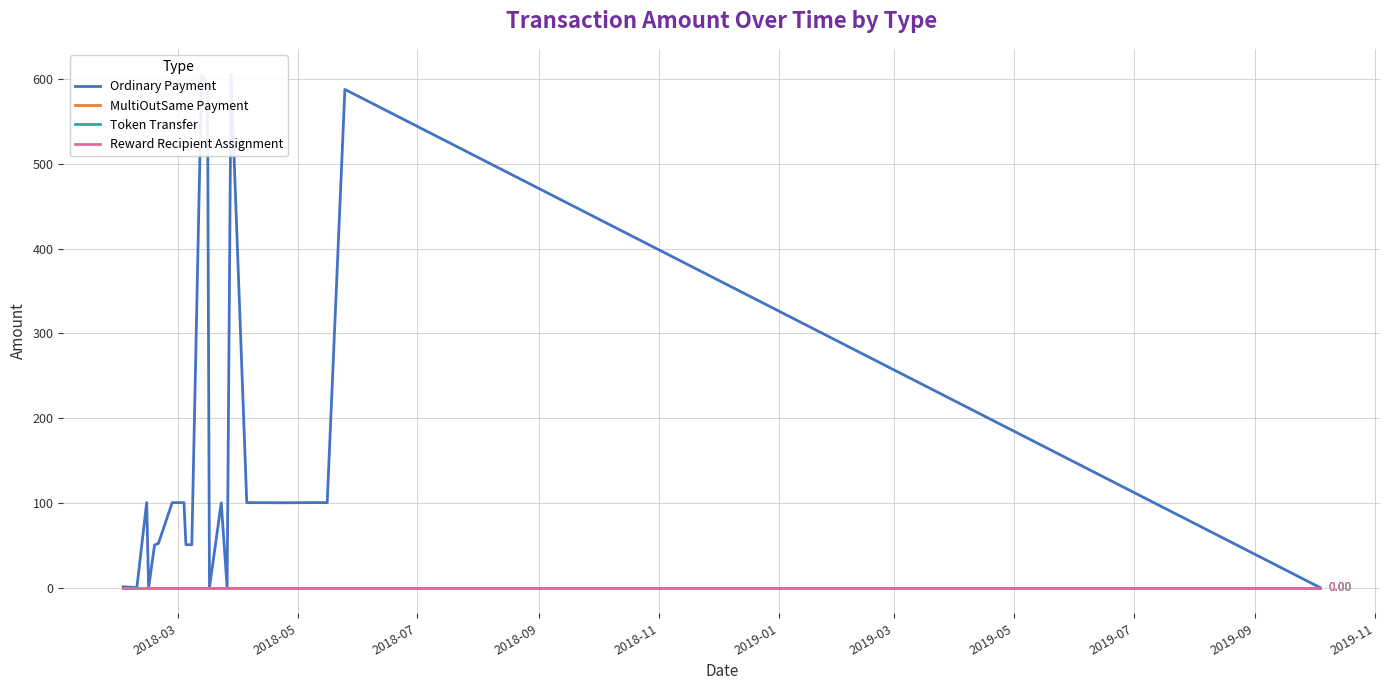

What are all the series names shown in the legend?

Ordinary Payment, MultiOutSame Payment, Token Transfer, Reward Recipient Assignment